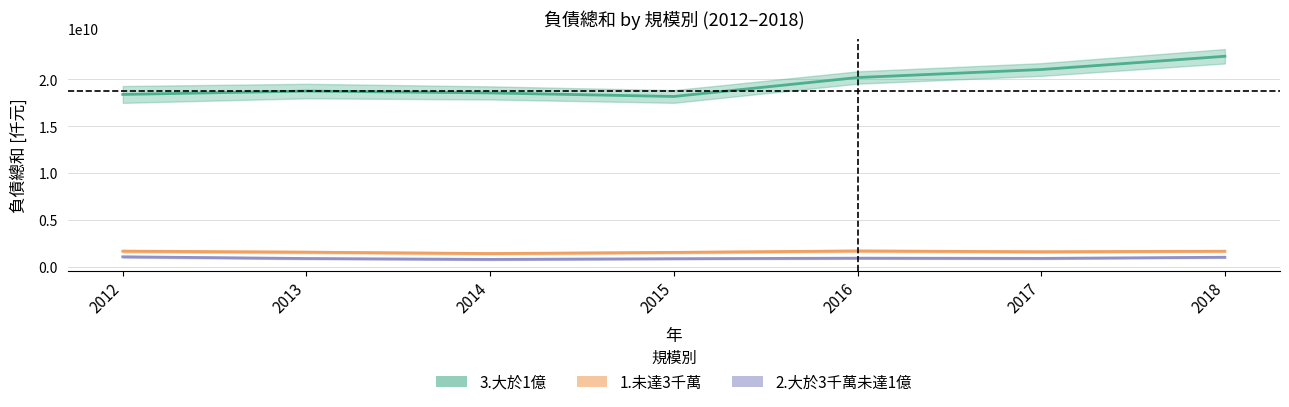

True or false: 2.大於3千萬未達1億 and 3.大於1億 cross at least once.

False